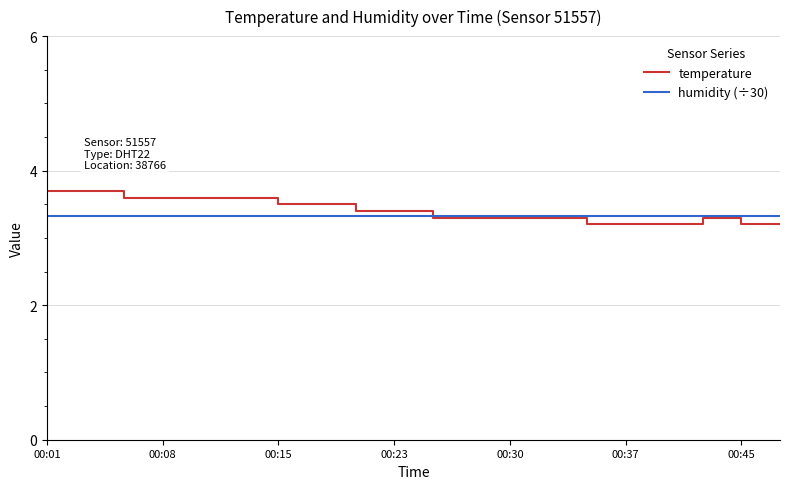

Does the chart have visible grid lines?

Yes